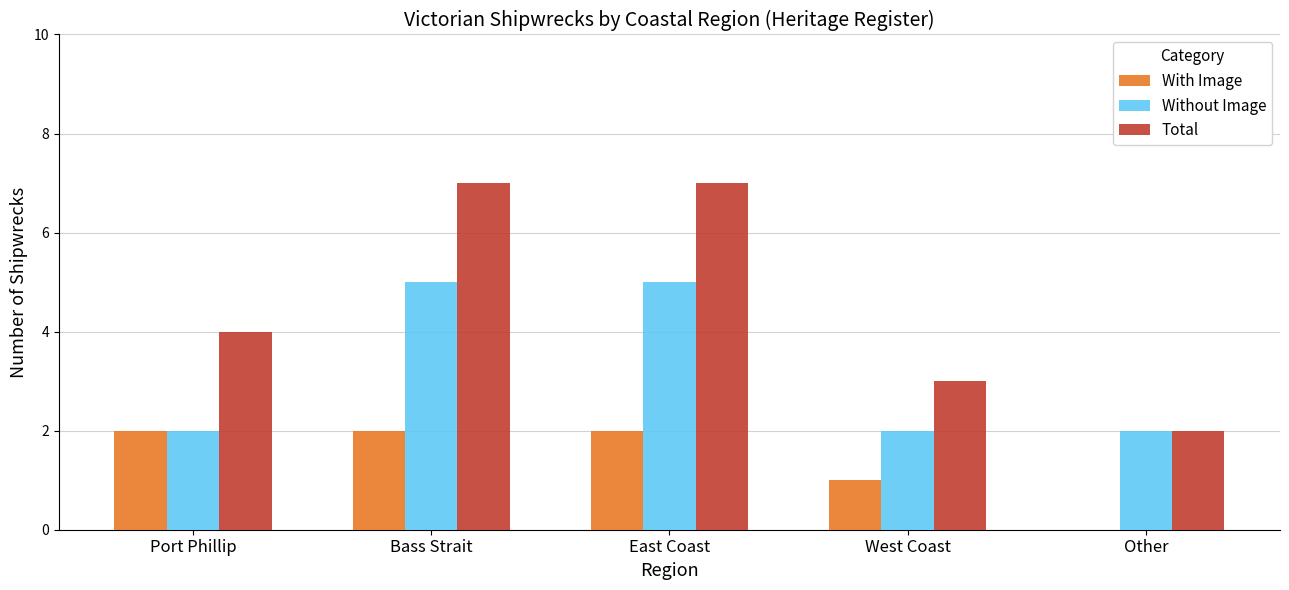

What is the sum of all Total values?

23